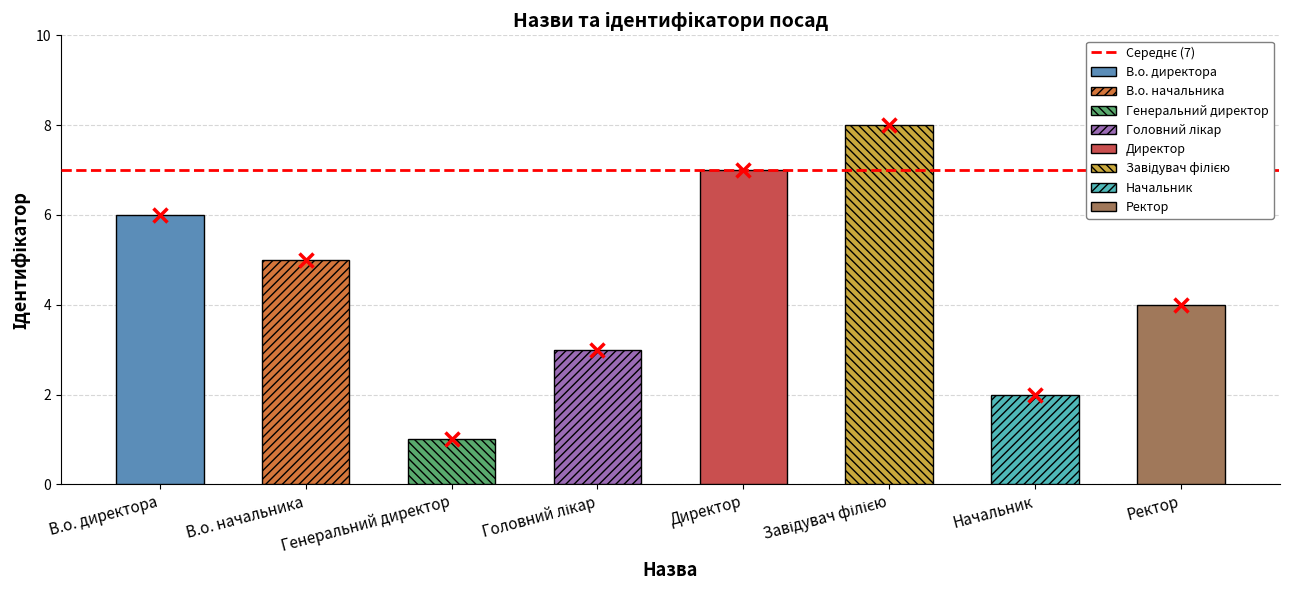

The chart shows a value of 3 at Начальник. True or false?

False